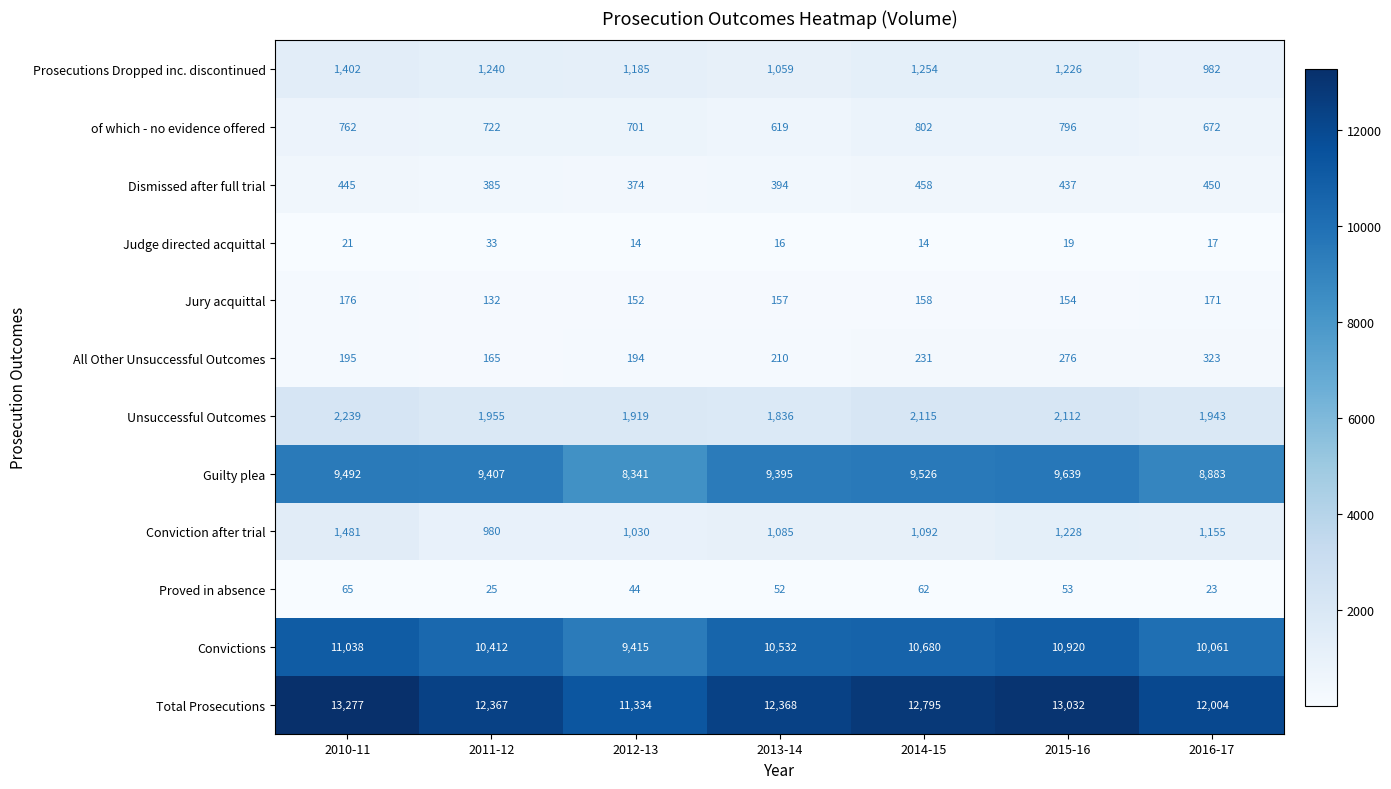

At which label does Conviction after trial first exceed 1092?

2010-11